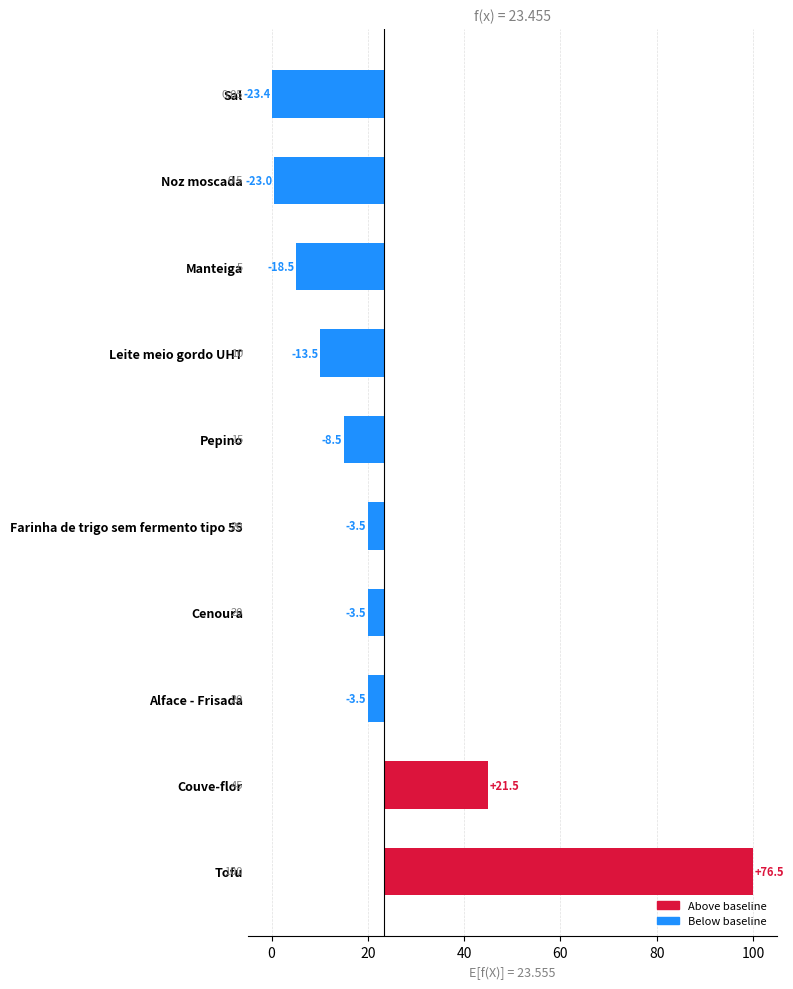

How many categories are shown in the chart?

10